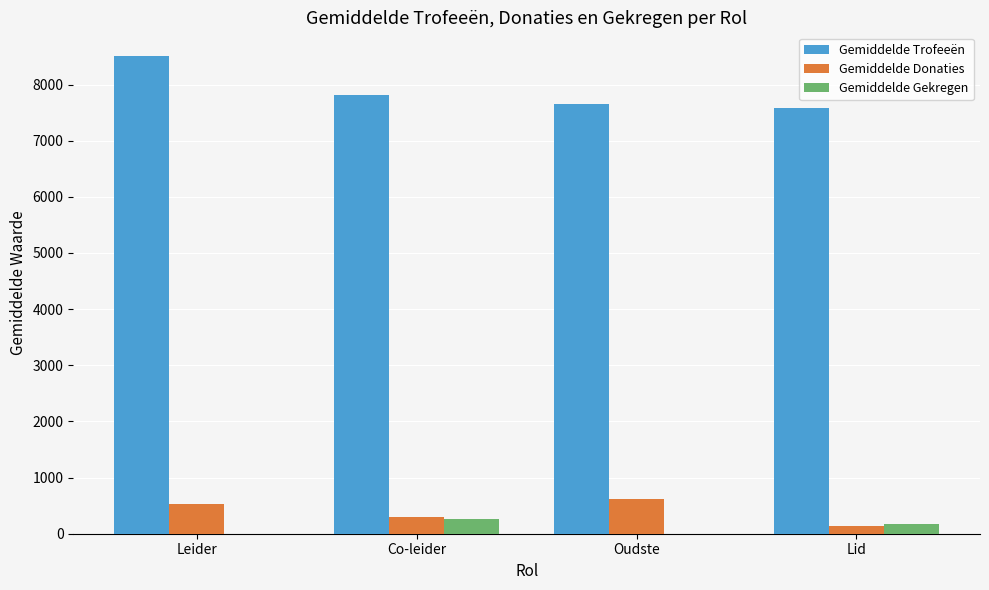

The Gemiddelde Trofeeën series shows 7819 at Co-leider. True or false?

True